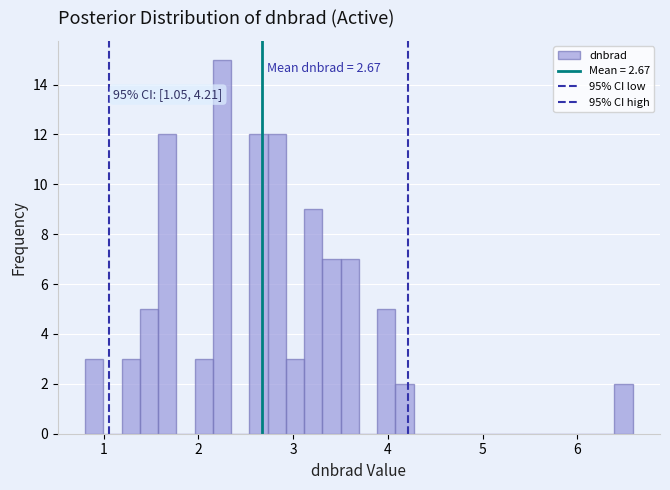

Around what value on the x-axis is the tallest bar? Give the approximate position of its centre, as read against the axis.

2.2